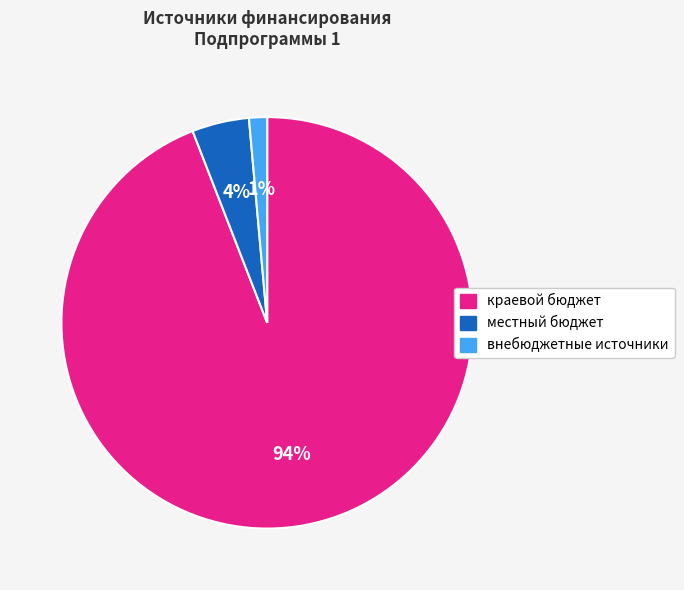

Which has a higher value, внебюджетные источники or краевой бюджет?

краевой бюджет